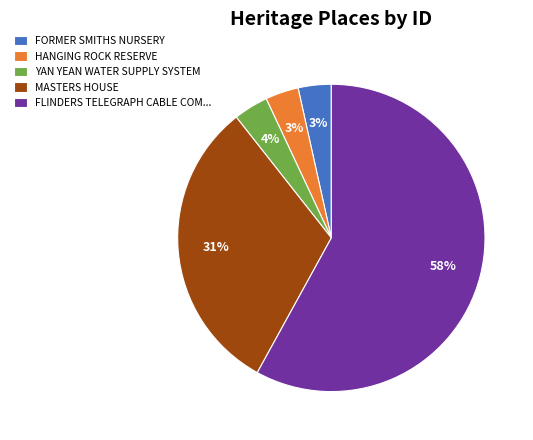

True or false: HANGING ROCK RESERVE accounts for 3% of the total.

True